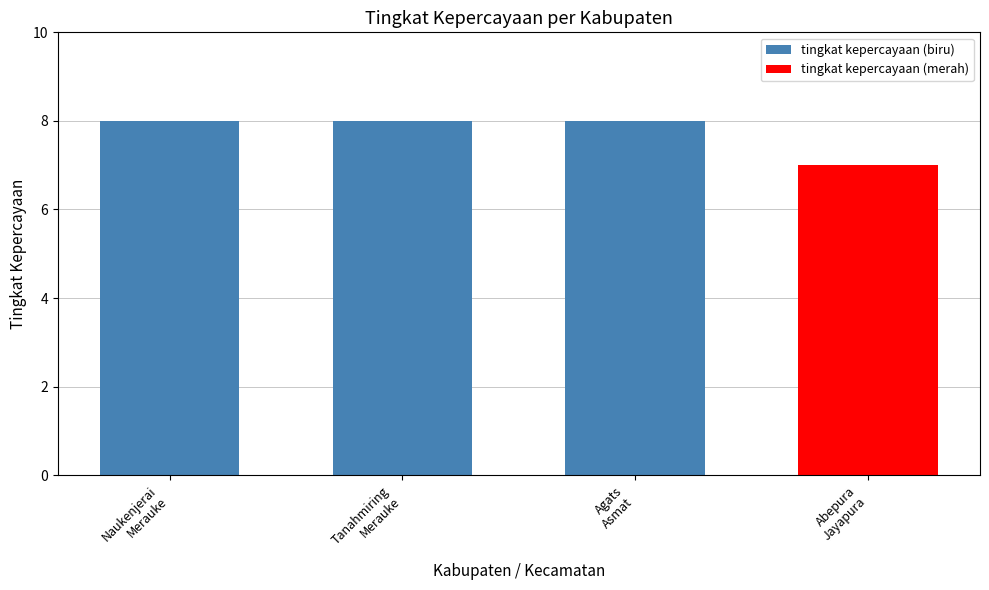

What is the approximate value at Agats
Asmat?

8